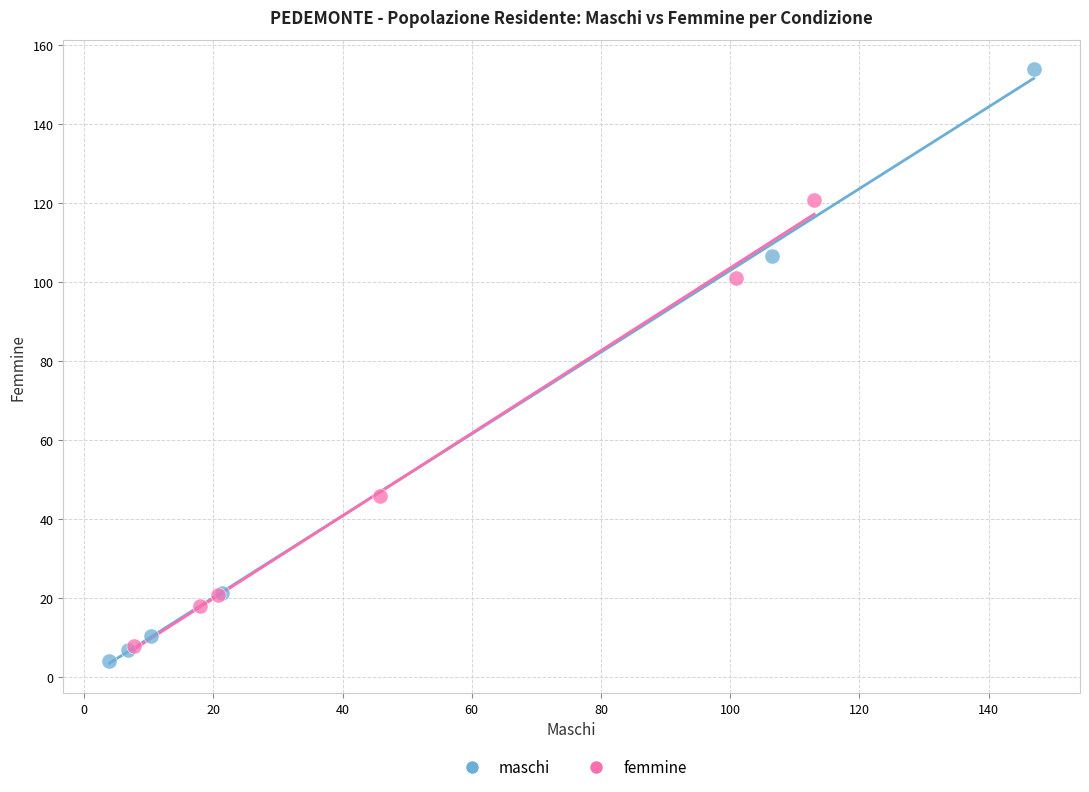

Which series contains the highest Y value?

maschi